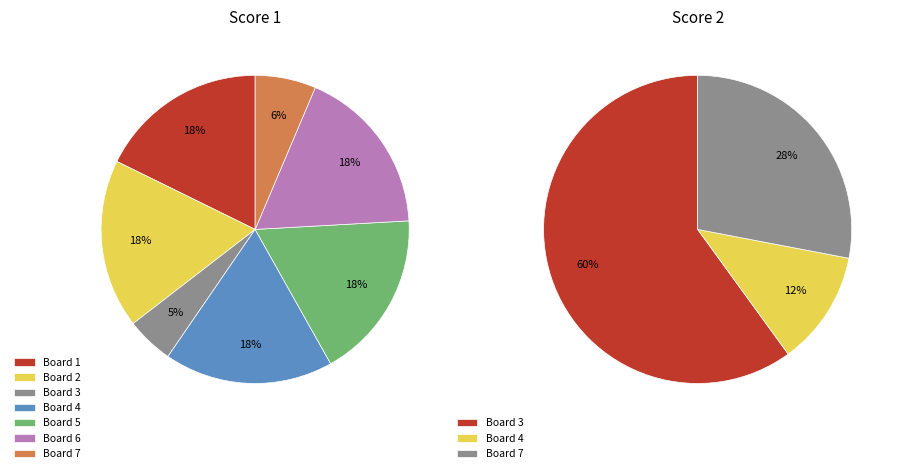

Count the number of slices in the pie.

7